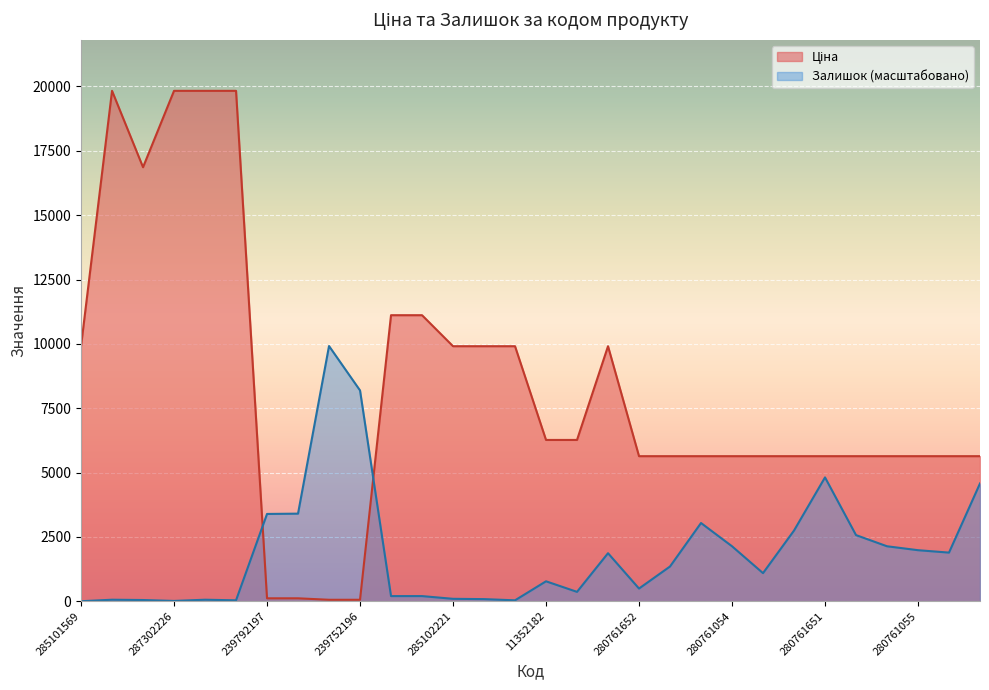

Between which two adjacent categories do Ціна and Залишок first intersect?

287302224 and 239792197